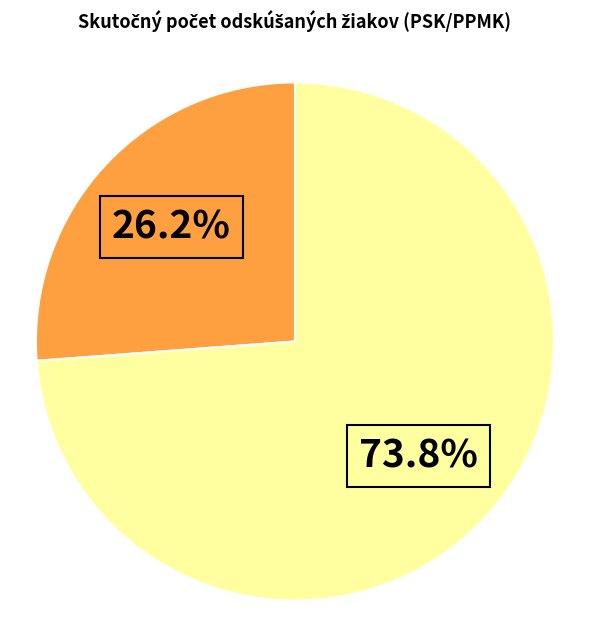

Is there any slice that represents more than half of the pie?

Yes